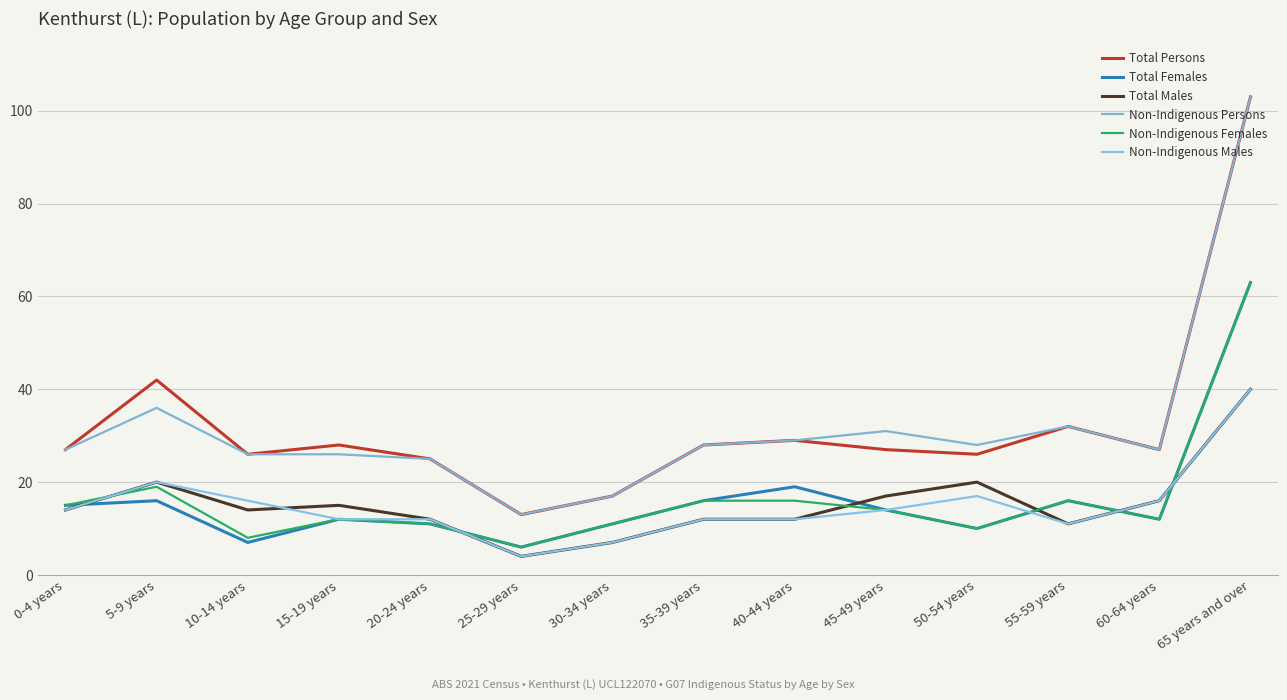

The value of Total Persons at 50-54 years is 26. True or false?

True